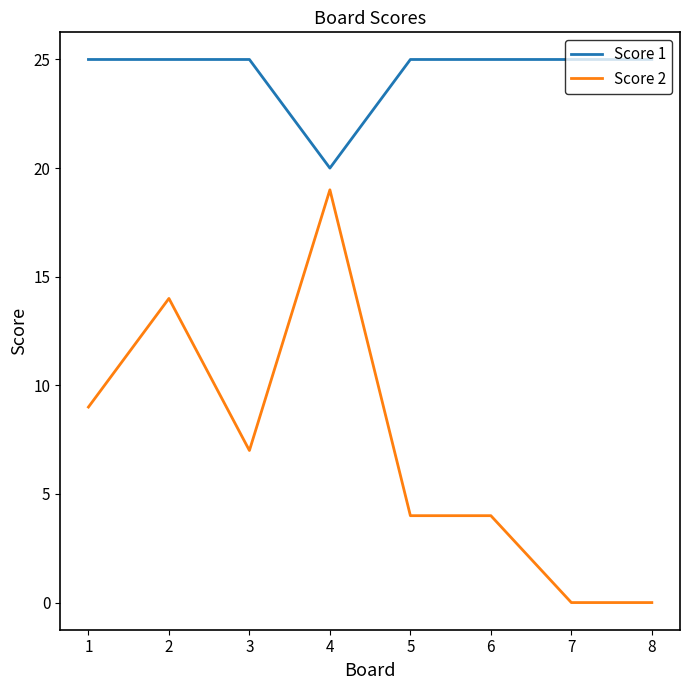

What is the sum of the Score 1 values at 5 and 6?

50